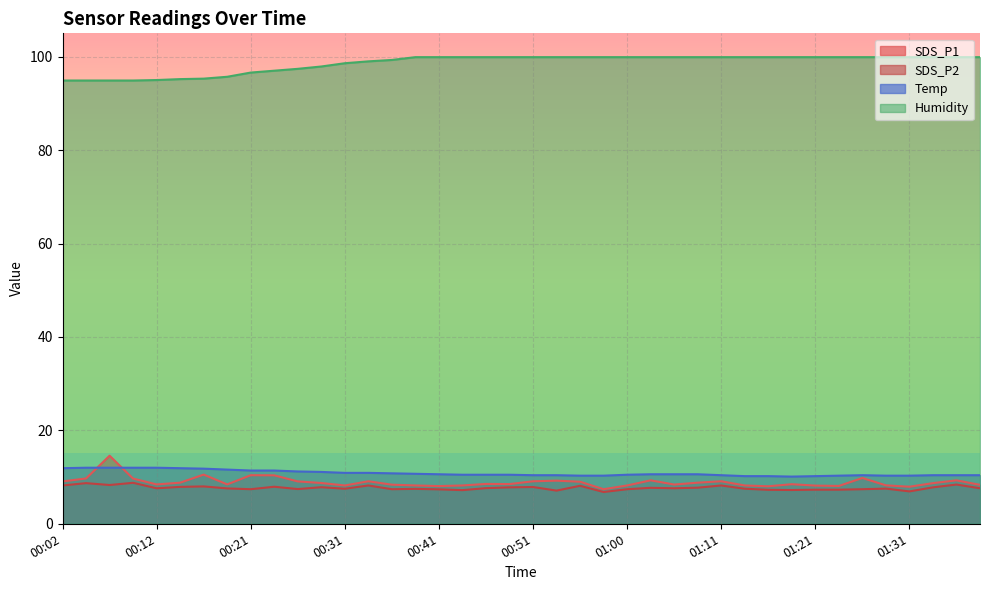

How many data points in SDS_P1 are above 8?

38